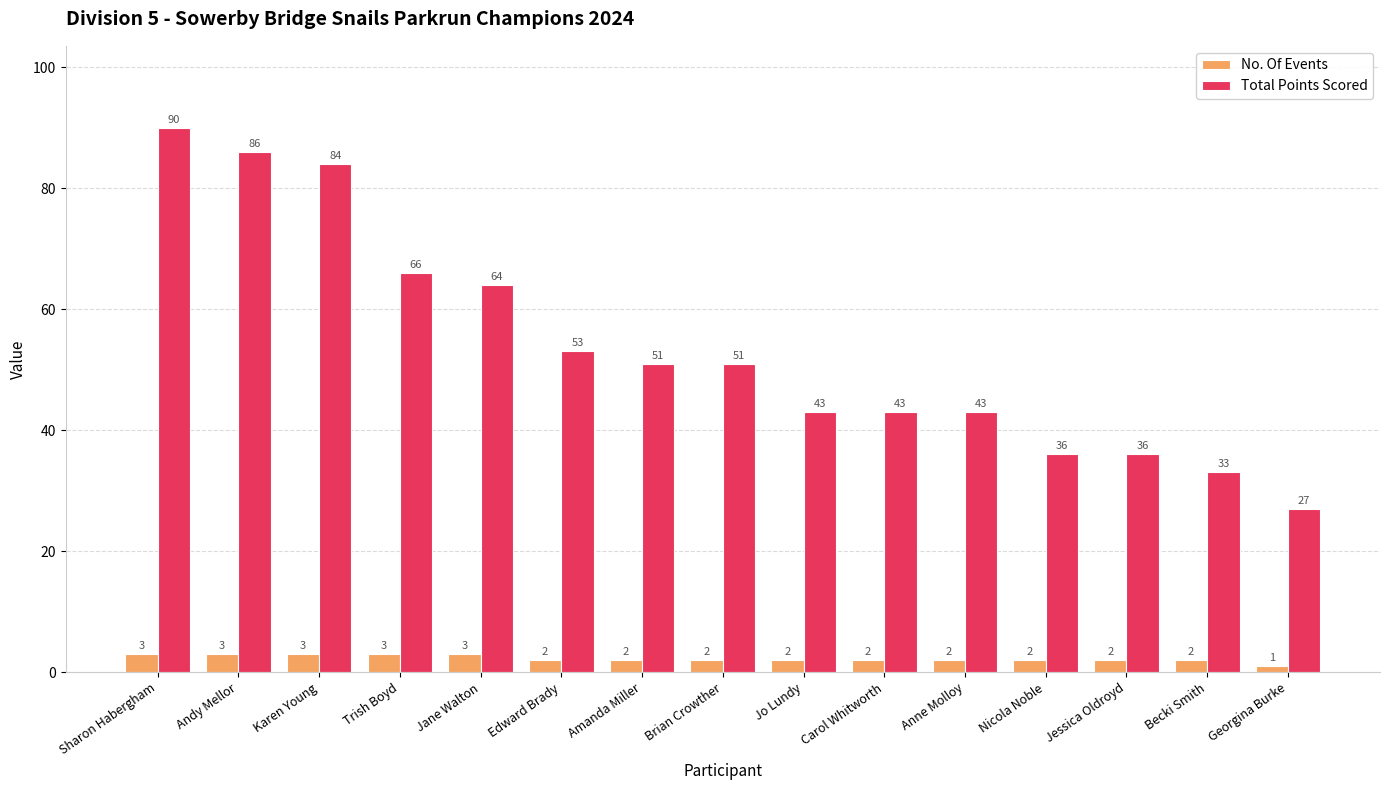

List the series in order of their overall mean, lowest first.

No. Of Events, Total Points Scored